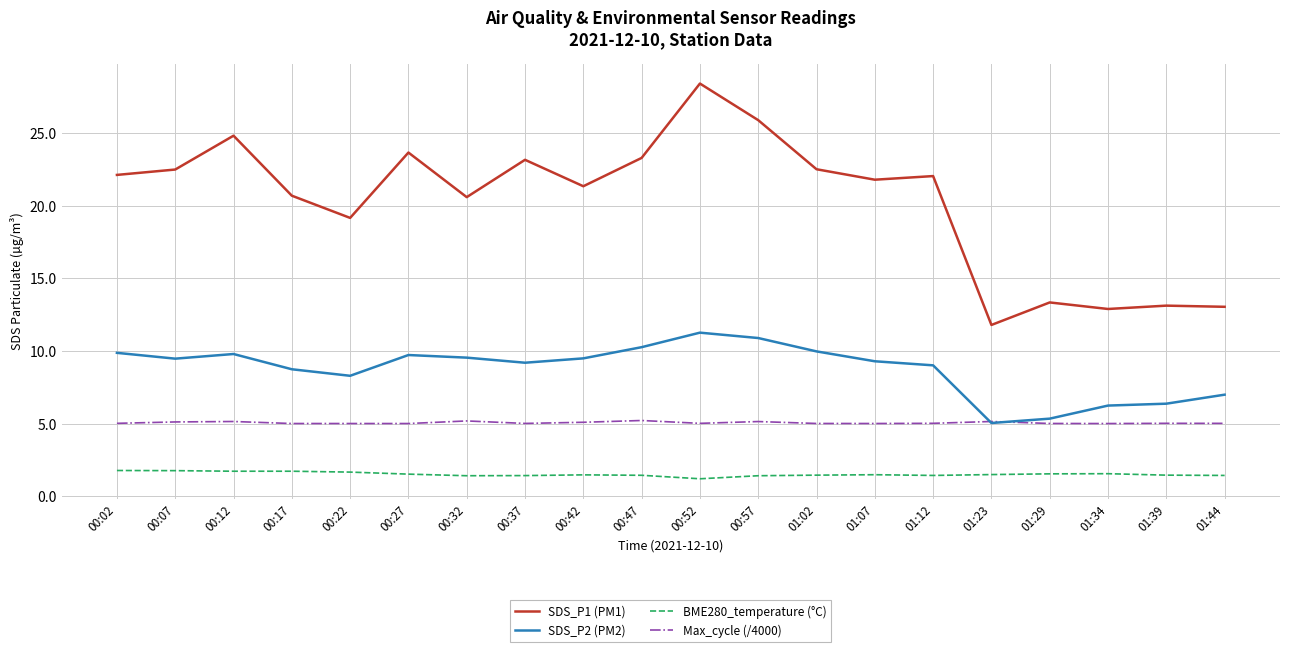

What is the difference between the highest and lowest values at 00:32?

19.2